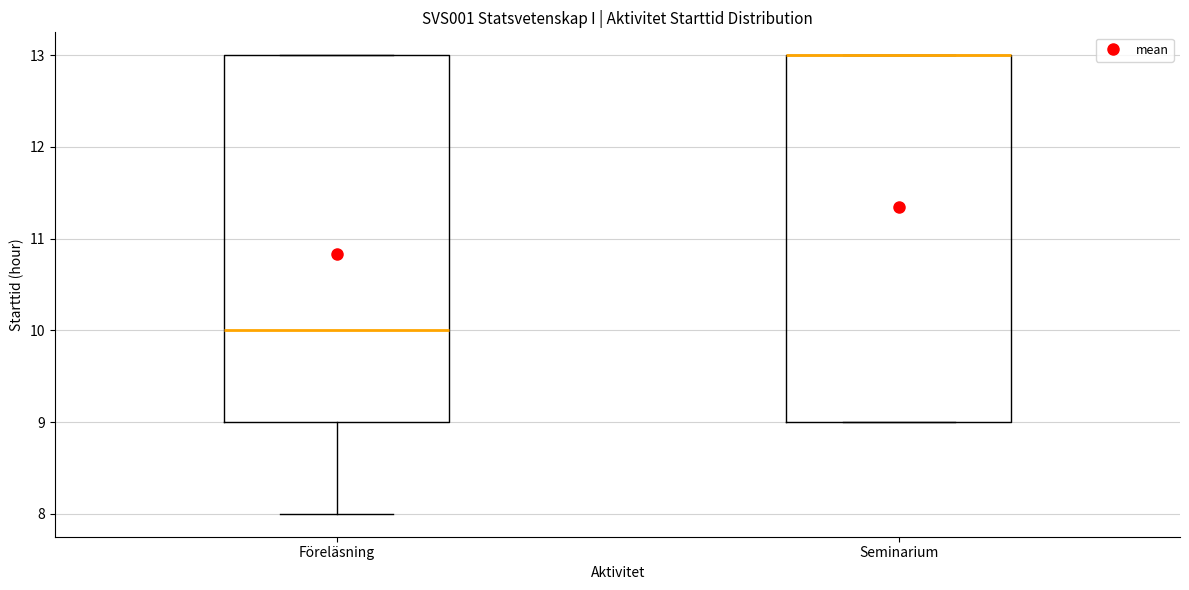

Reading left to right, read every box against the y-axis: the position of its median line, the range the box covers, and the ends of its whiskers. The values are not printed on the chart, so give them approximately, as read against the axis.

Föreläsning: median 10, box 9 to 13, whiskers 8 to 13
Seminarium: median 13 (drawn on the box's upper edge), box 9 to 13, whiskers 9 to 13